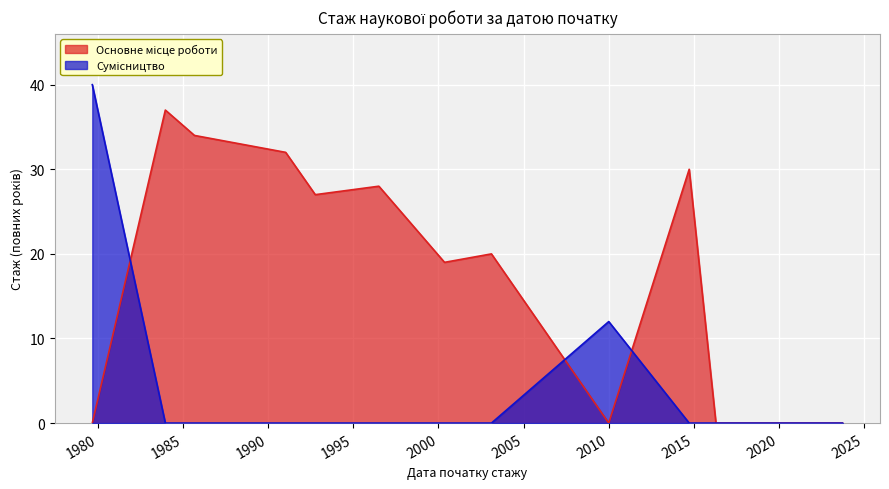

Does the chart display data point markers on the line(s)?

No